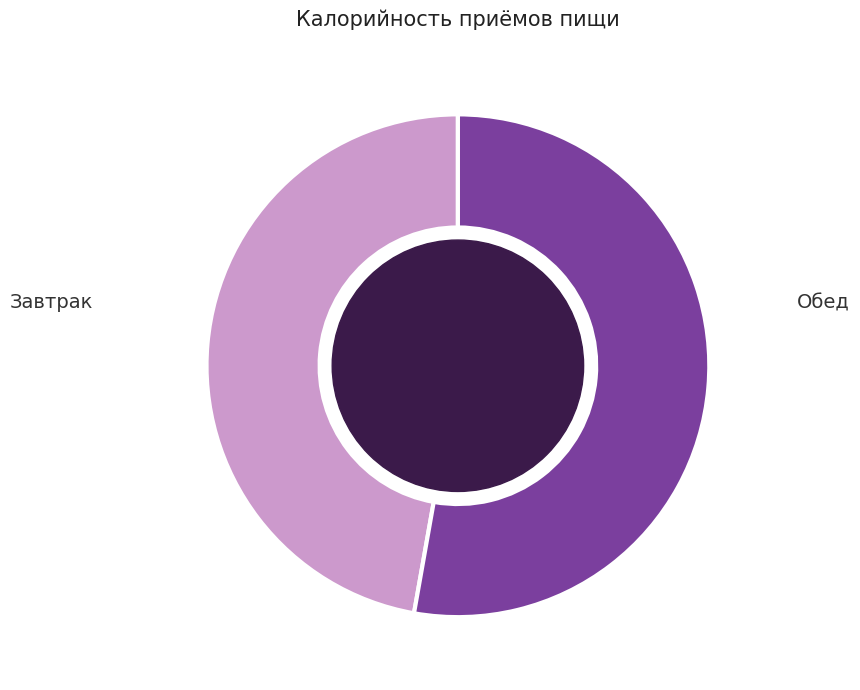

What is the smallest slice in the pie chart?

Завтрак